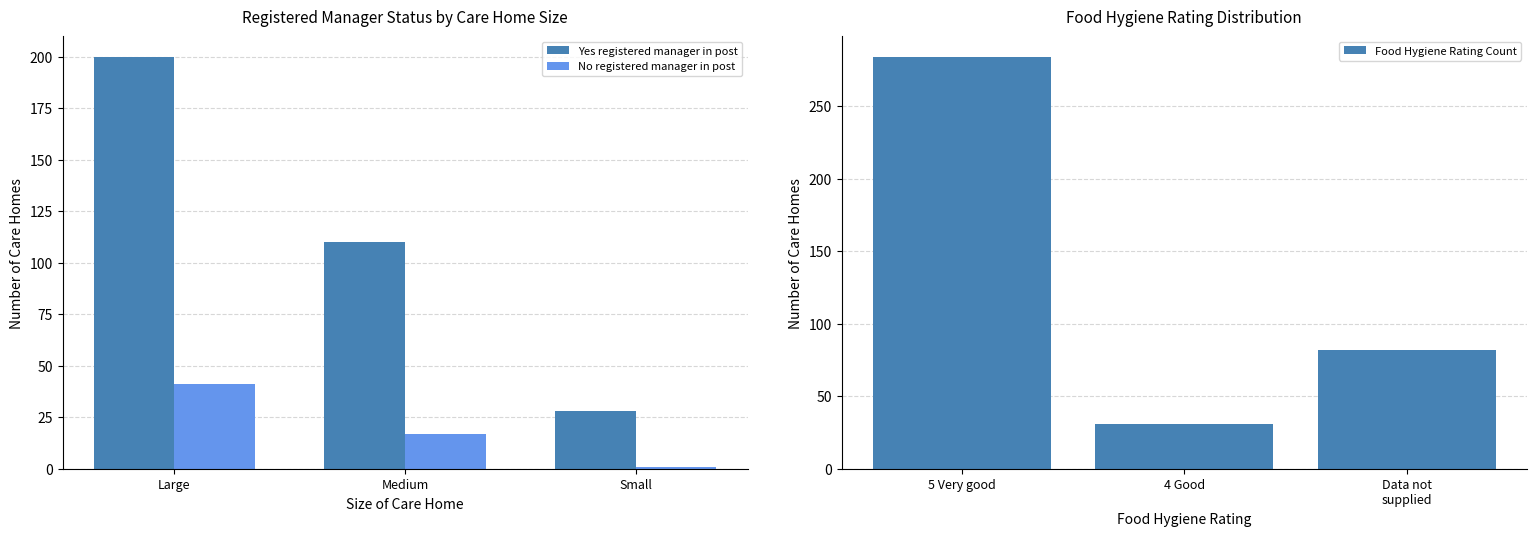

Between Large and Small, which is larger?

Large